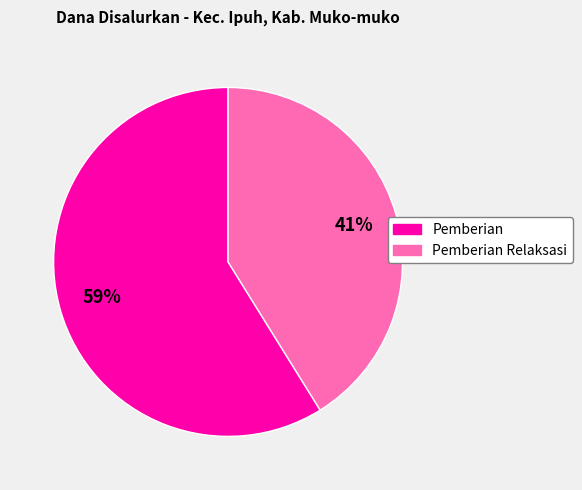

Is there a majority slice in this chart?

Yes